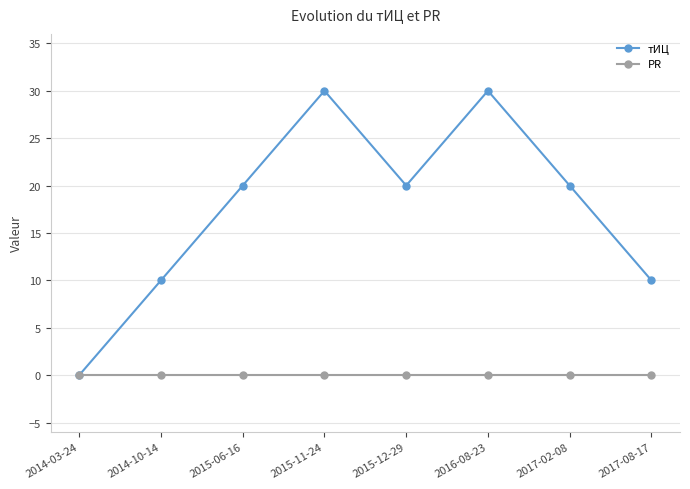

What is the label of the 4th point from the left?

2015-11-24